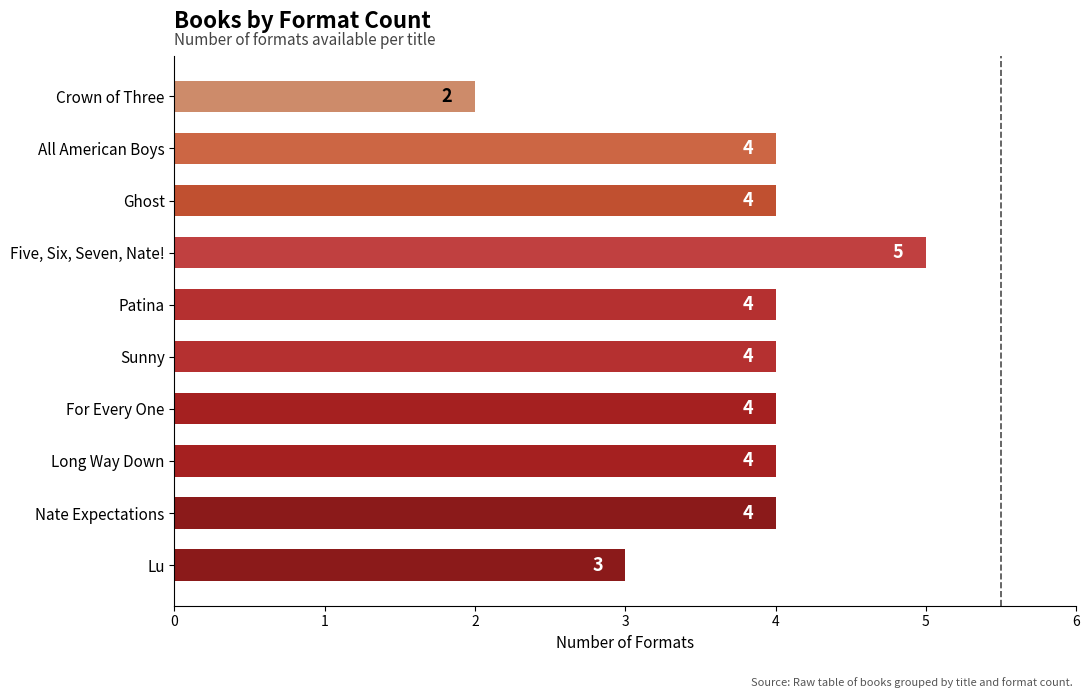

The value at Crown of Three is 2. True or false?

True